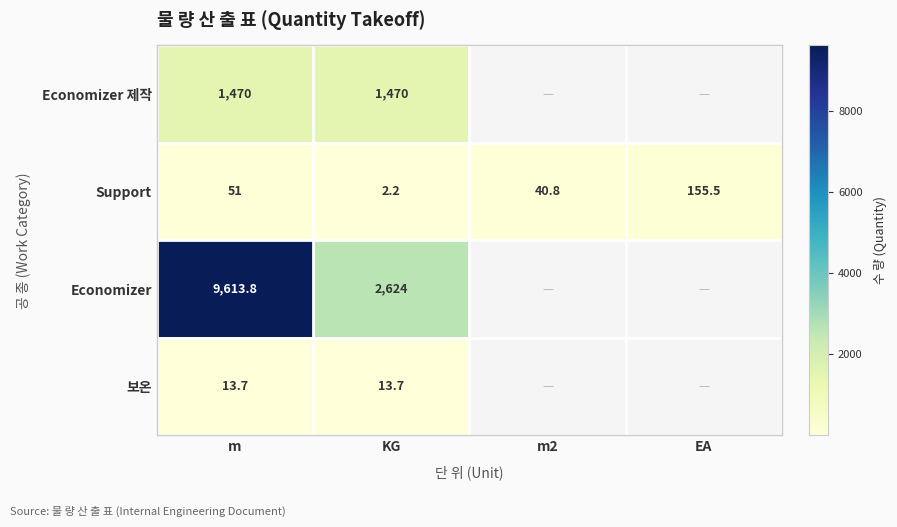

The value of Economizer at m is 3602.3. True or false?

False